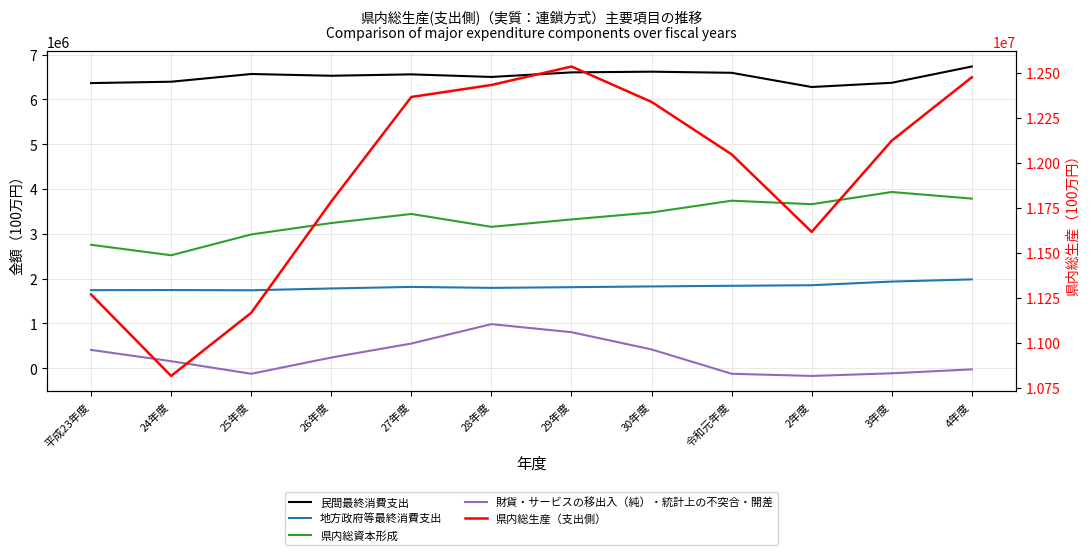

Where is 県内総生産（支出側） nearest to the value 11676403?

2年度